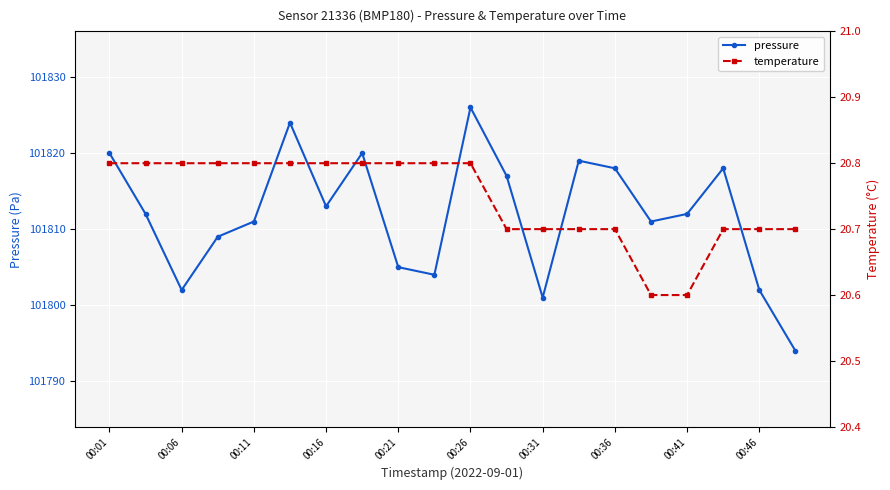

What position from the left is 19?

20